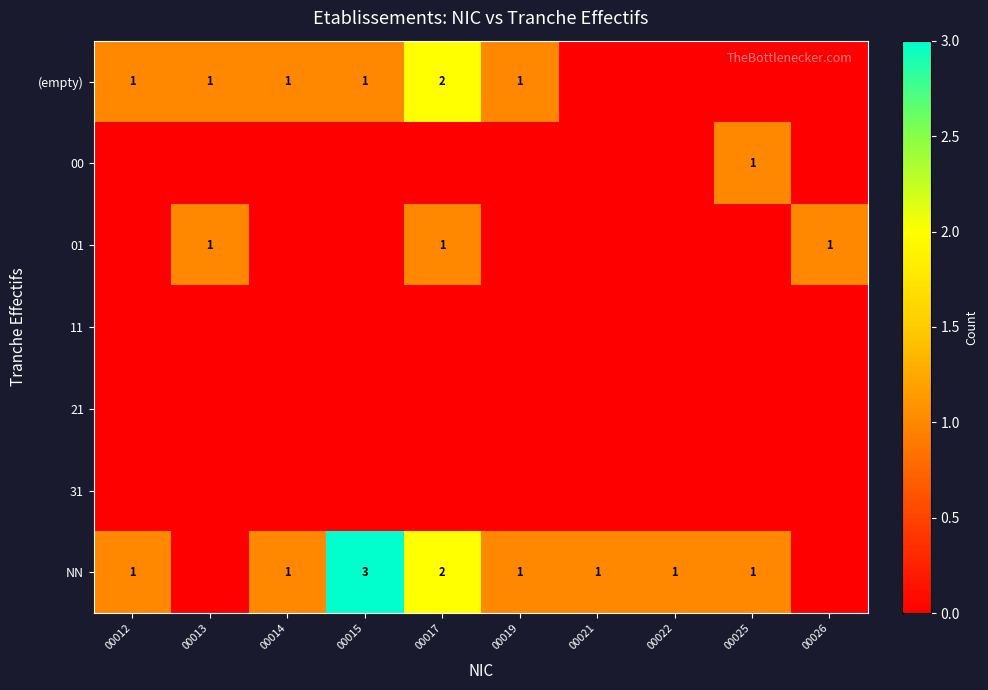

The (empty) series shows 0 at 00012. True or false?

False